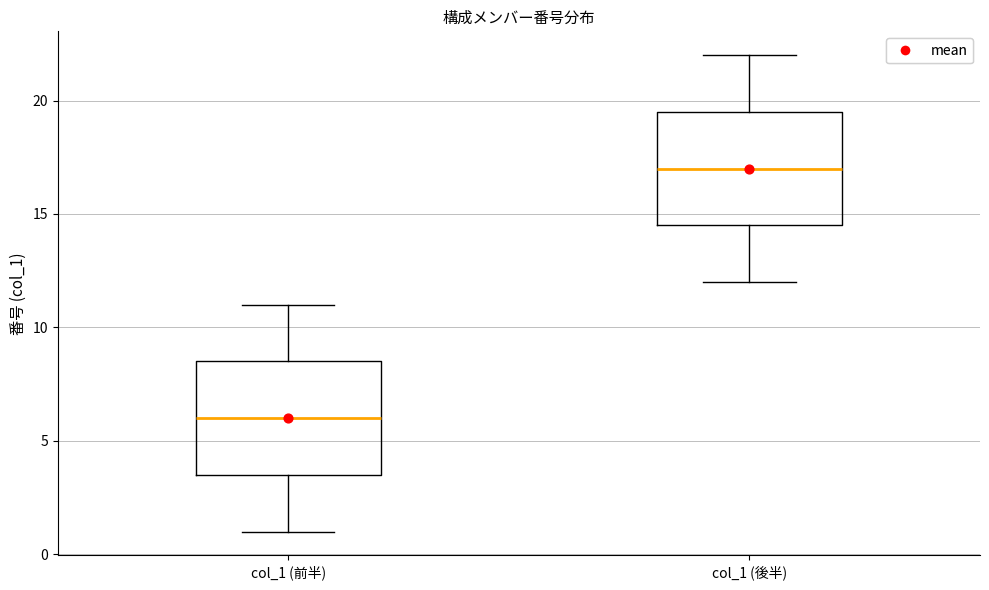

Where is the upper edge of the box for col_1 (前半) on the y-axis? The values are not printed on the chart, so give them approximately, as read against the axis.

8.5